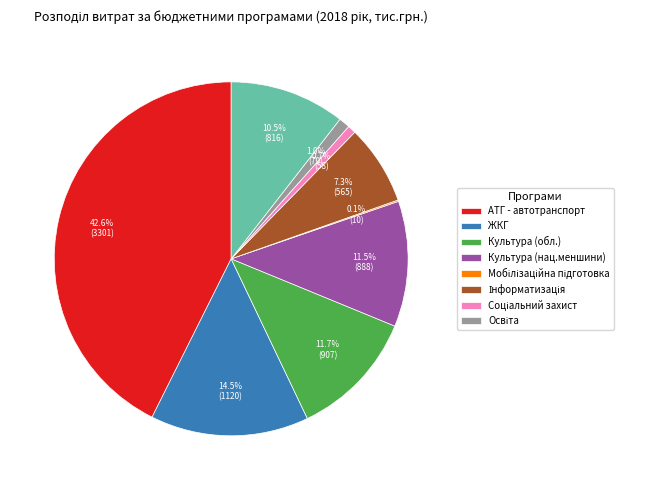

Is there any slice that represents more than half of the pie?

No